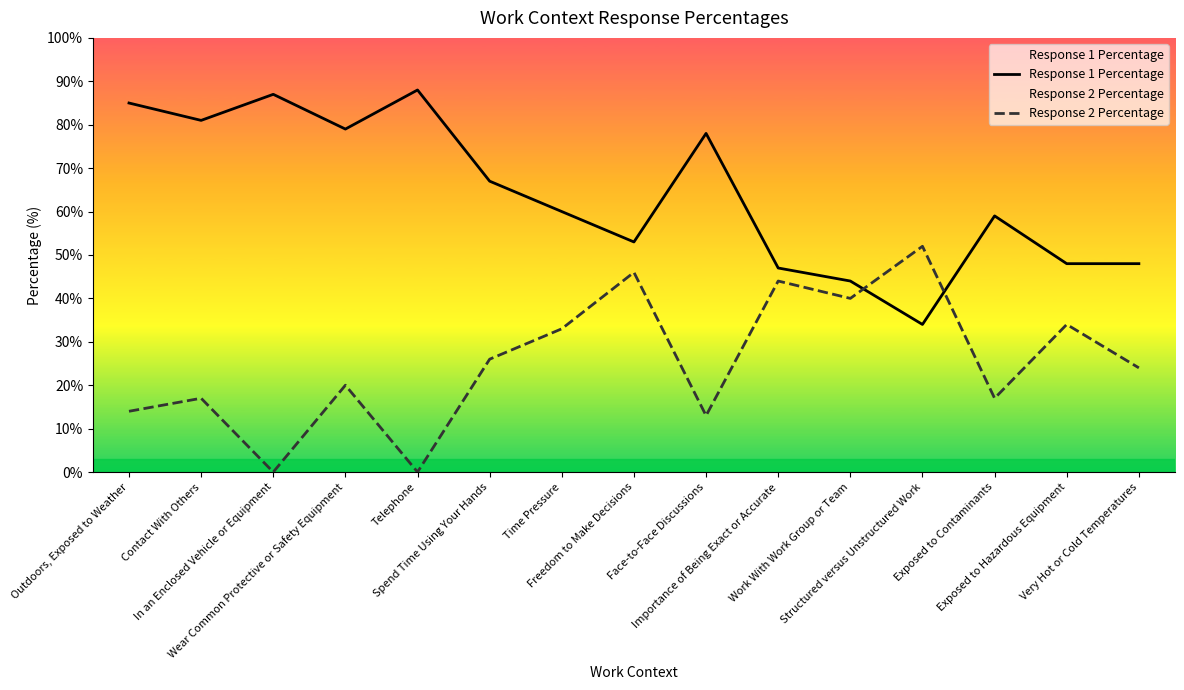

Which series has the largest total across all categories?

Response 1 Percentage